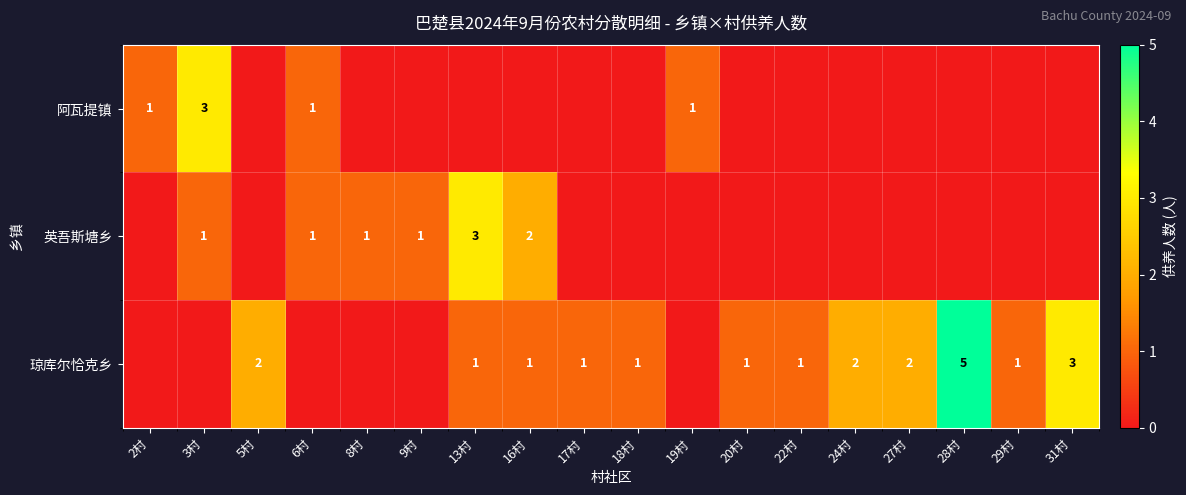

The value of 英吾斯塘乡 at 13村 is 2. True or false?

False